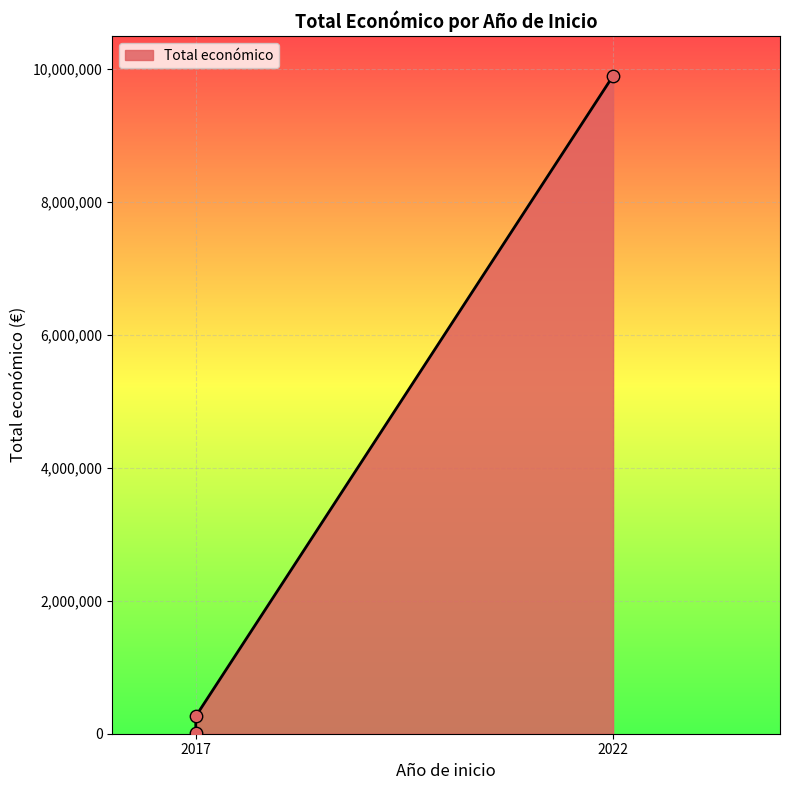

Which has a higher value, 2022 or 2017?

2022